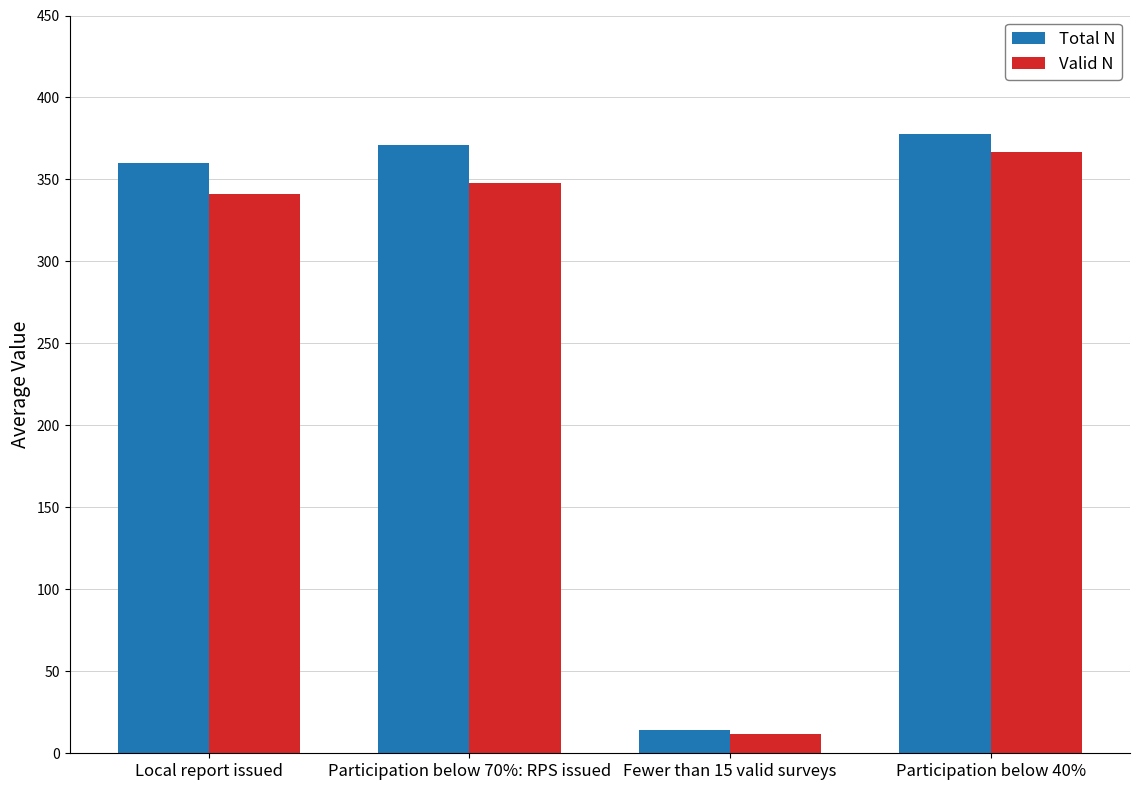

Rank the series by their average value, from highest to lowest.

Total N, Valid N